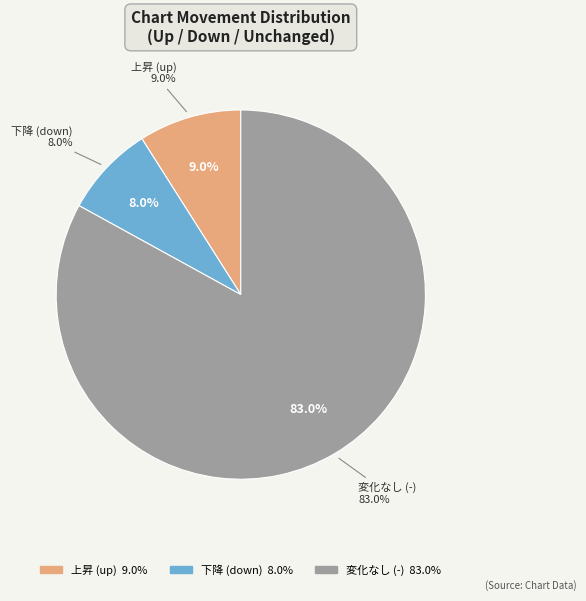

Which has a higher value, down or up?

up